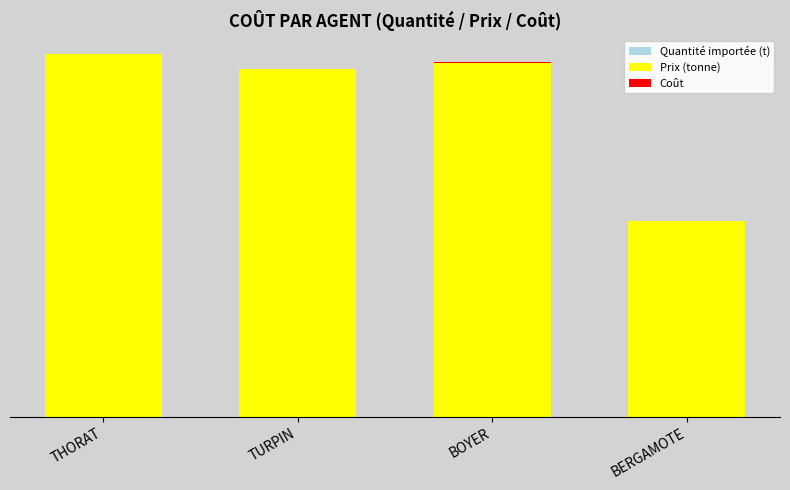

What is the difference between the Quantité importée (t) values at BERGAMOTE and THORAT?

56.0